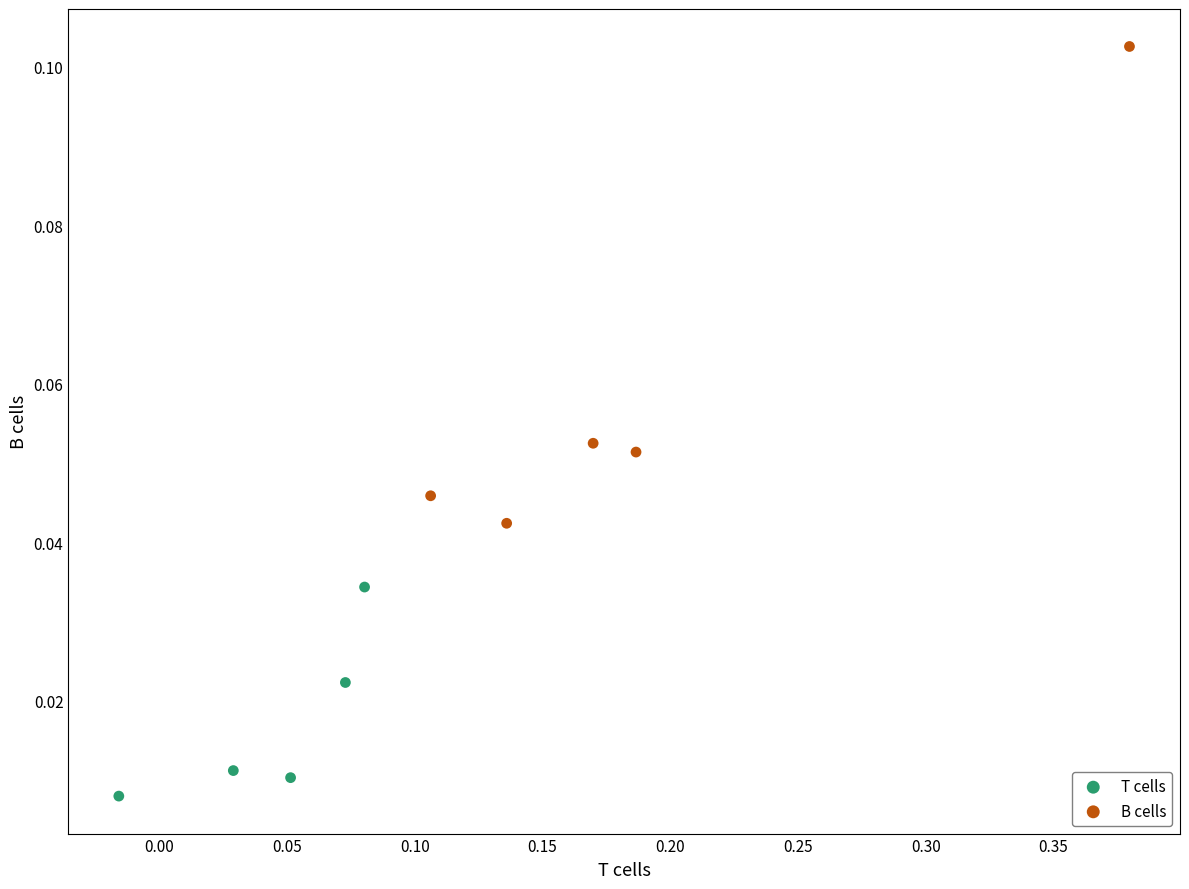

Which series has the widest spread of Y values?

B cells